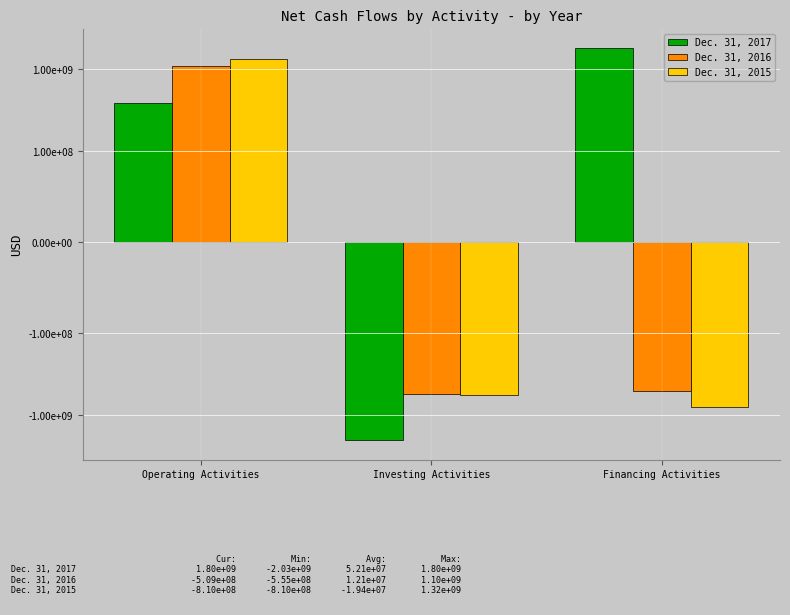

What is the spread (max minus min) of values at Investing Activities?

1475288000